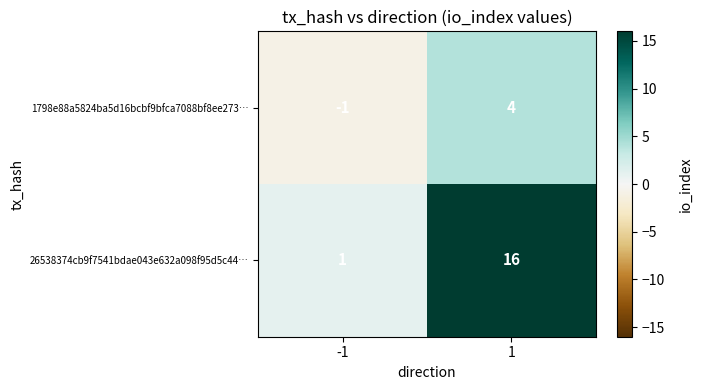

List the series in order of their overall mean, highest first.

26538374cb9f7541bdae043e632a098f95d5c44…, 1798e88a5824ba5d16bcbf9bfca7088bf8ee273…